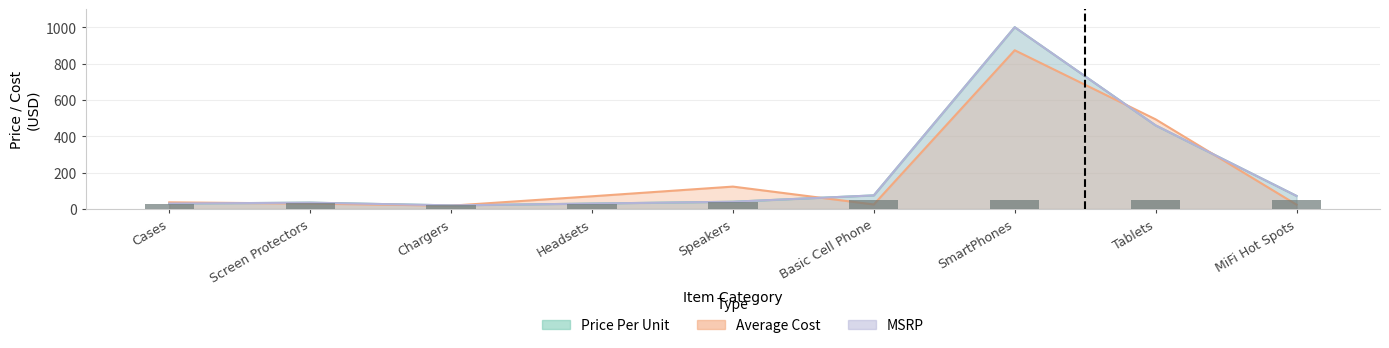

What is the value of the MSRP bar at the 4th from the left?

30.0